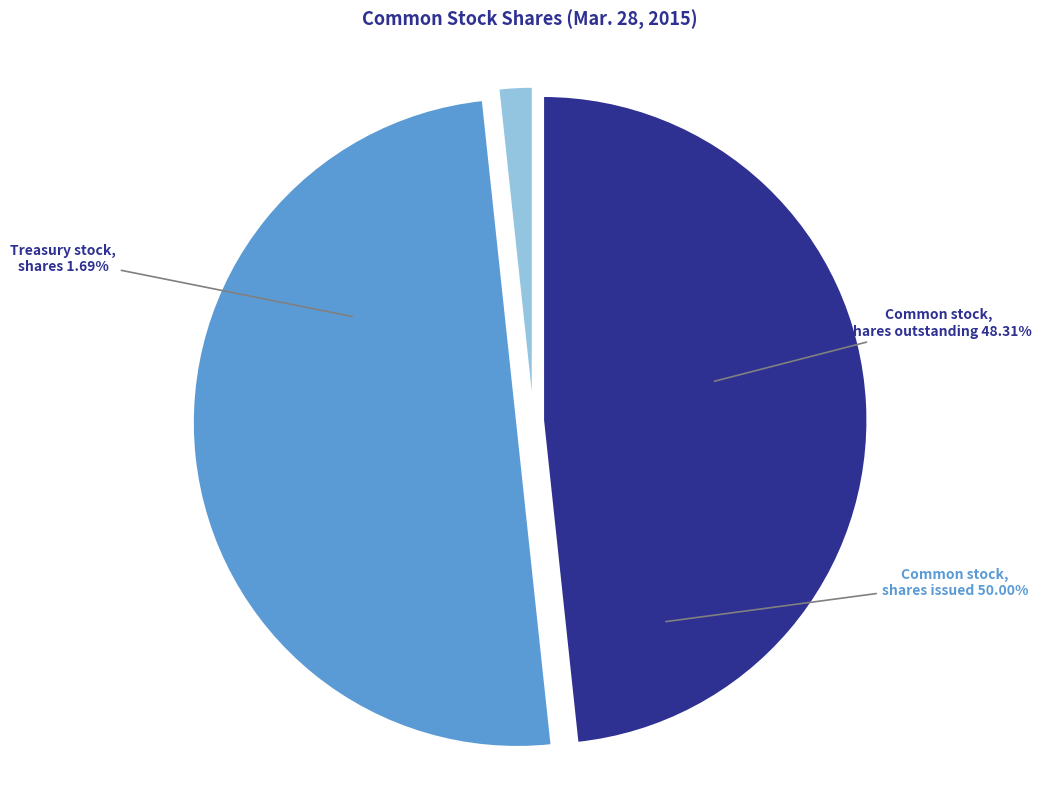

What percentage is the Common stock, shares issued slice, to the nearest percent?

50%